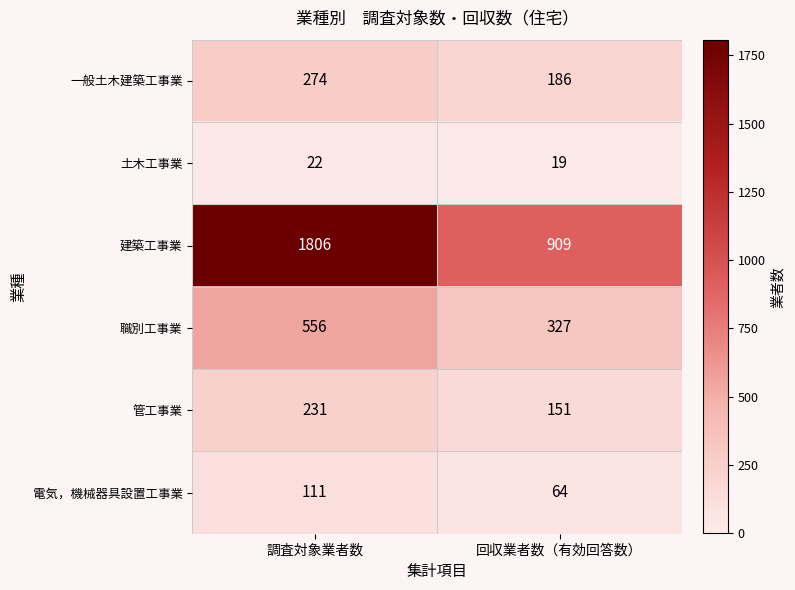

The value of 電気，機械器具設置工事業 at 調査対象業者数 is 69. True or false?

False